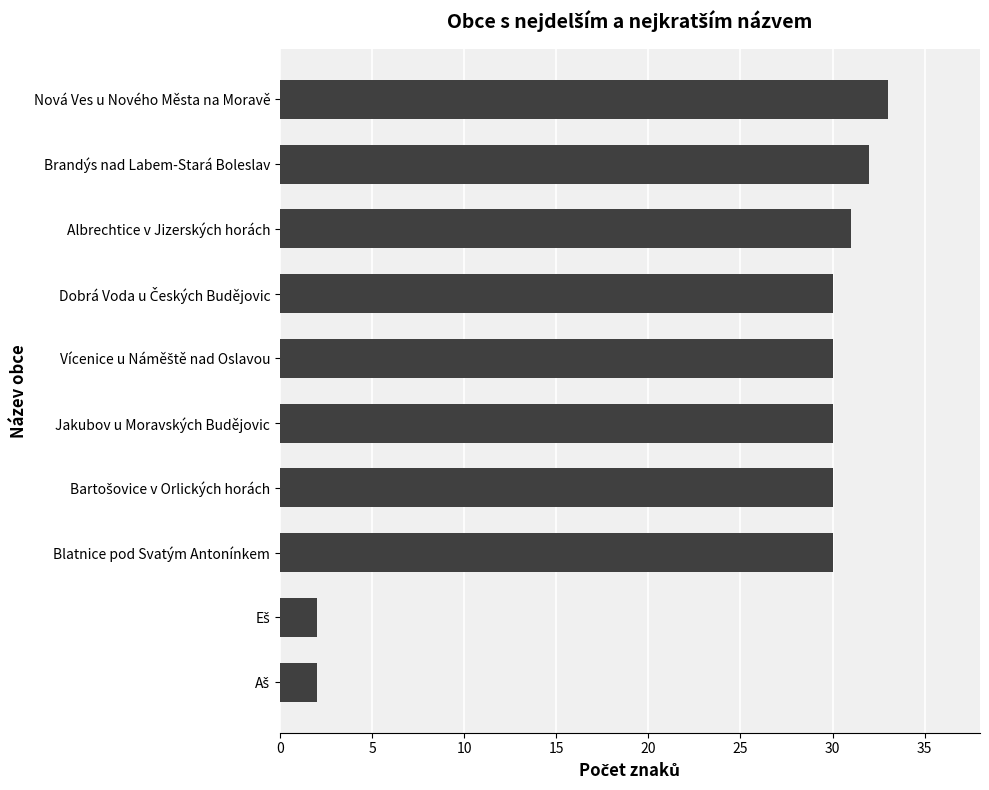

True or false: the data shows 16 at Jakubov u Moravských Budějovic.

False